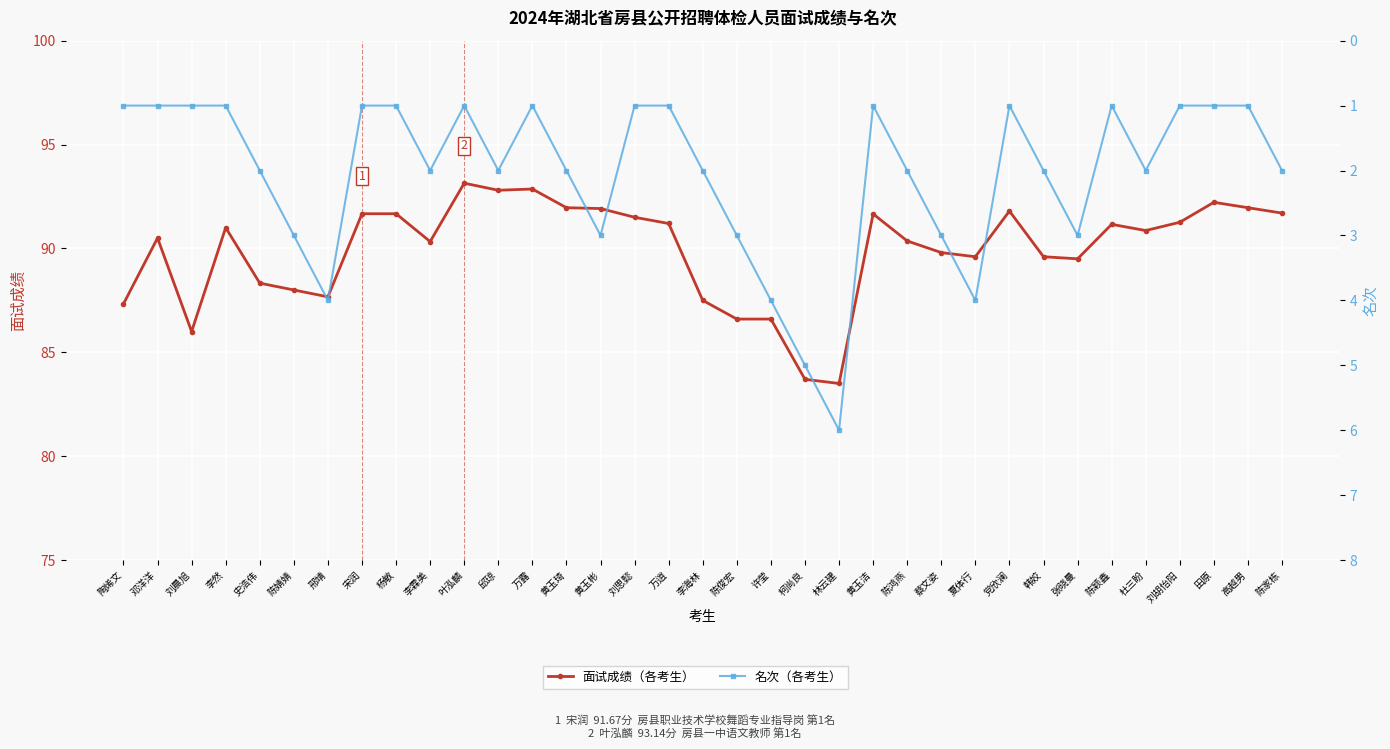

Does the chart display data point markers on the line(s)?

Yes